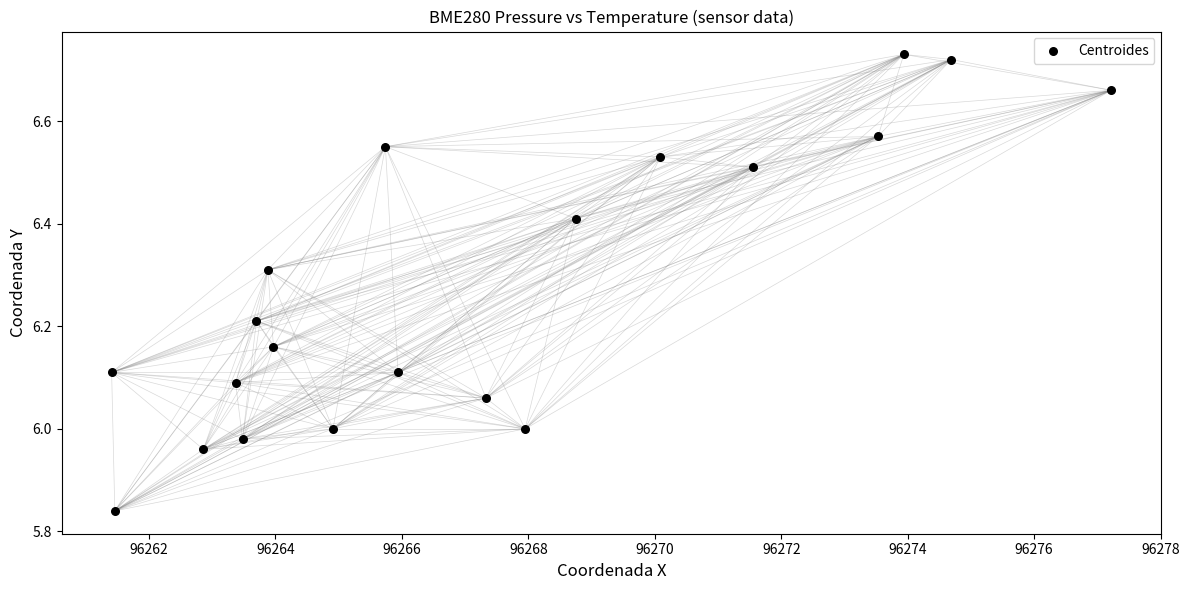

What is the range of Y values (max minus min)?

0.9